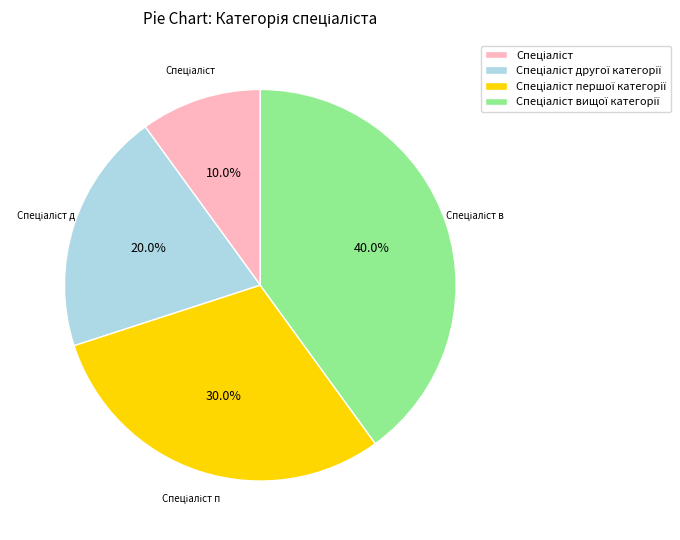

Between Спеціаліст другої категорії and Спеціаліст вищої категорії, which is larger?

Спеціаліст вищої категорії